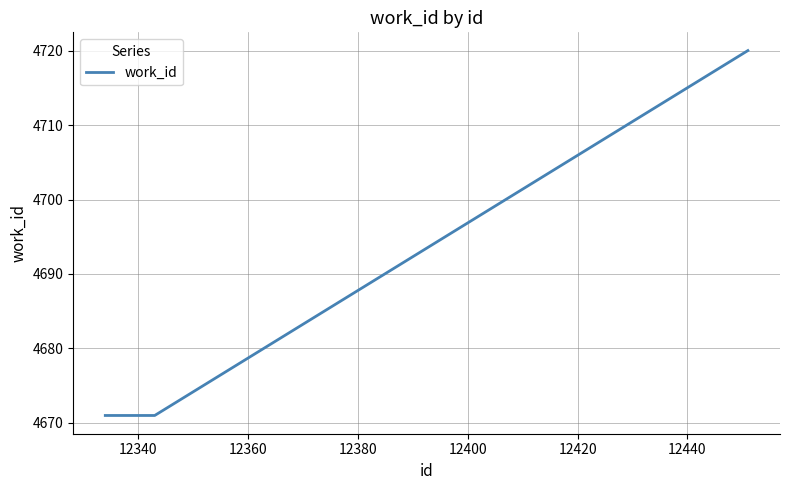

How many categories are shown in the chart?

6